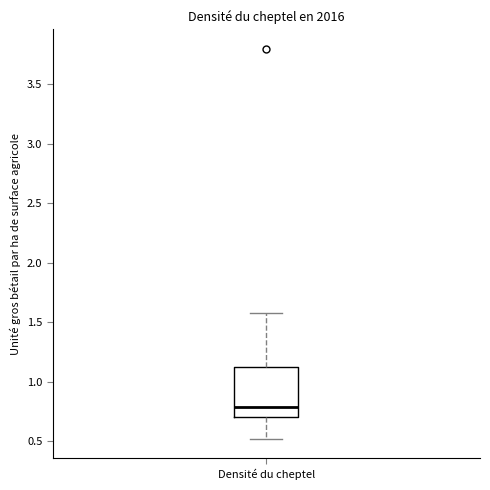

Read this box plot against the y-axis: the position of the median line, the range covered by the box, and the ends of both whiskers. The values are not printed on the chart, so give them approximately, as read against the axis.

median 0.8, box 0.7 to 1.1, whiskers 0.5 to 1.6